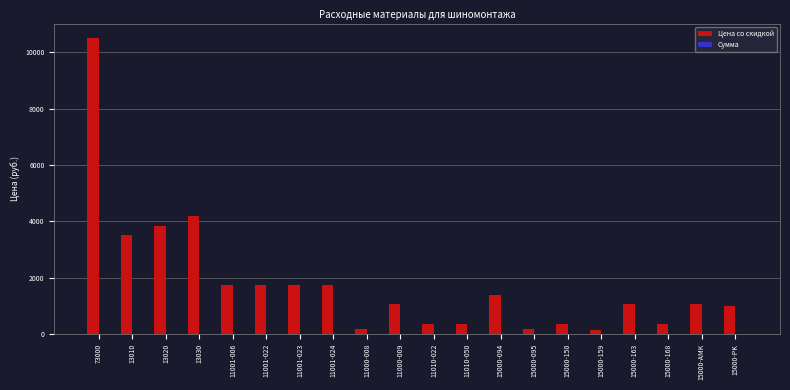

True or false: the data shows 980 at 15000-PK.

True